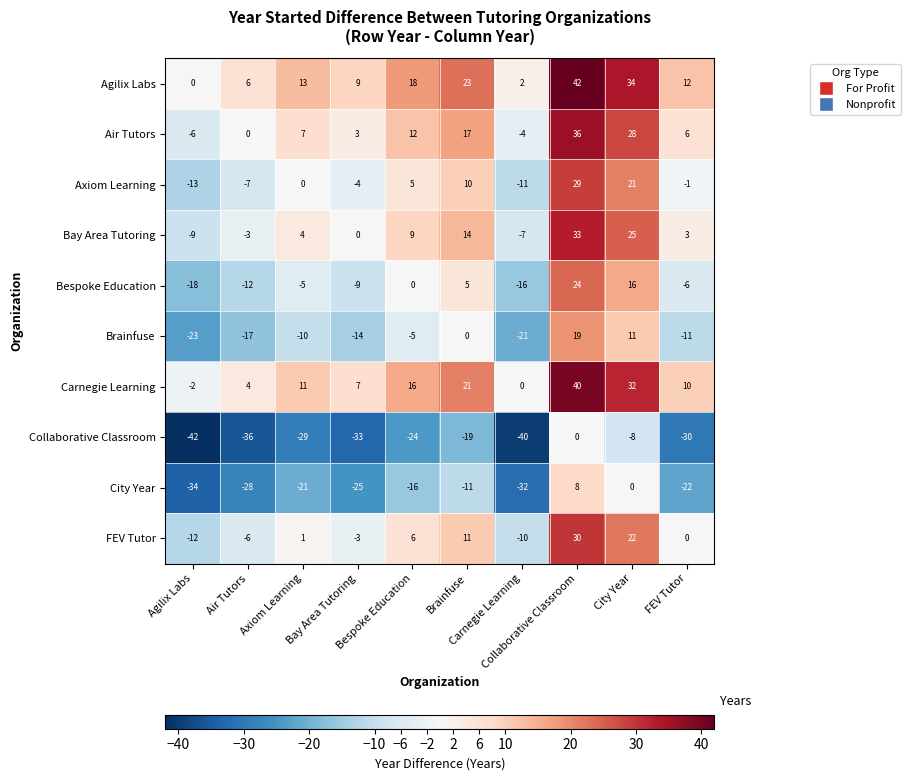

Rank the series at Axiom Learning from highest to lowest value.

Agilix Labs, Carnegie Learning, Air Tutors, Bay Area Tutoring, FEV Tutor, Axiom Learning, Bespoke Education, Brainfuse, City Year, Collaborative Classroom